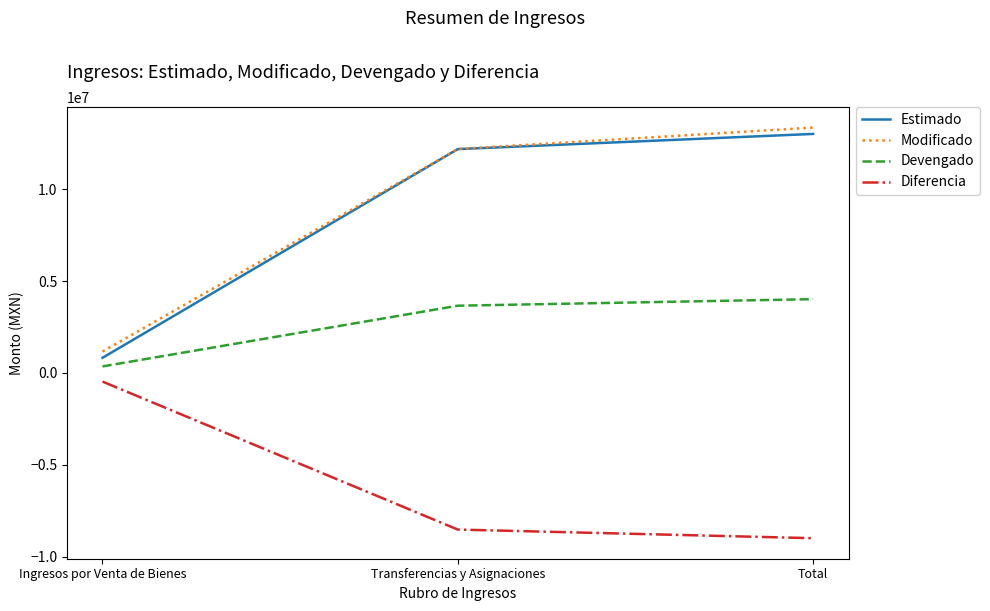

What is the difference between the highest and lowest values at Total?

22331013.7